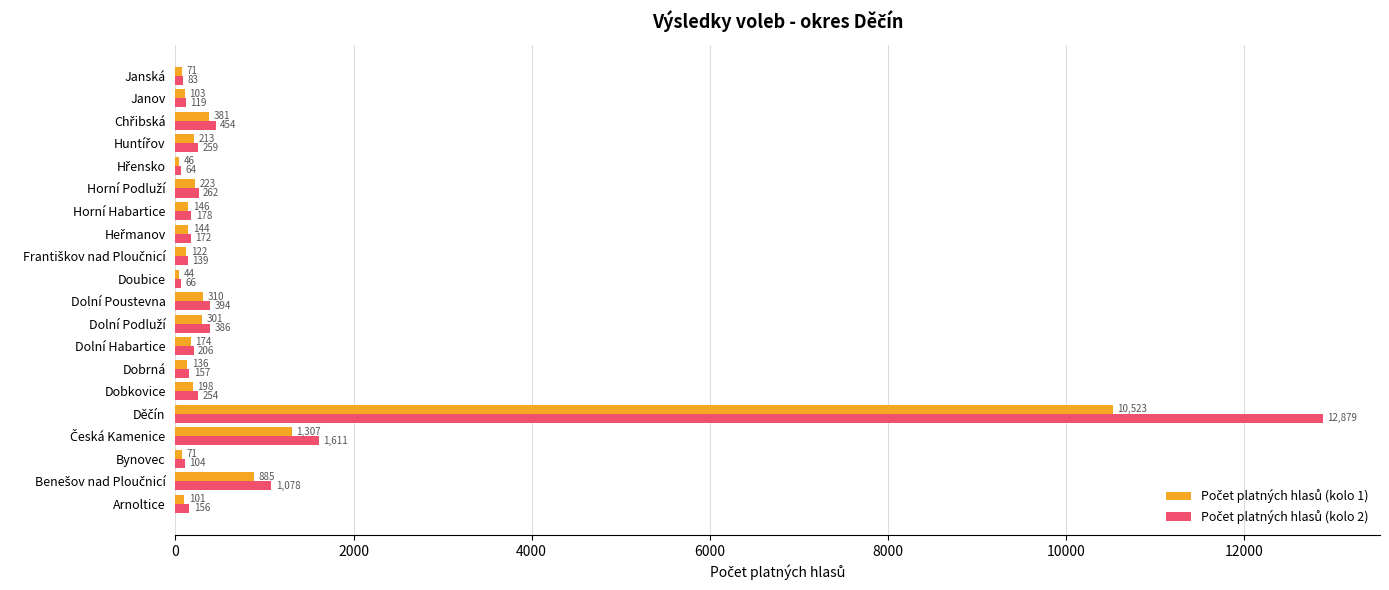

What is the difference between the highest and lowest values at Bynovec?

33